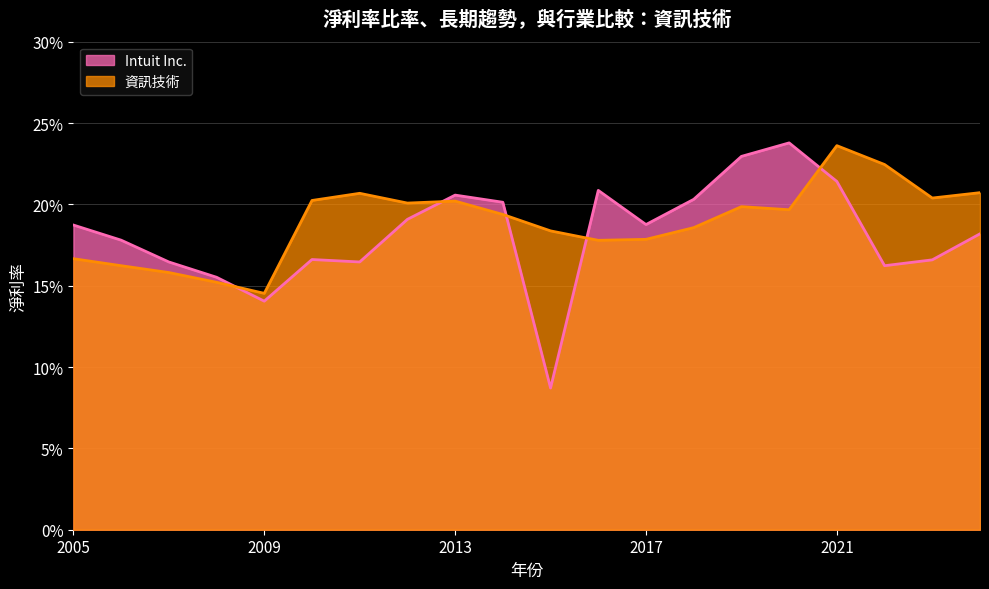

How many 資訊技術 values are between 0 and 1?

20